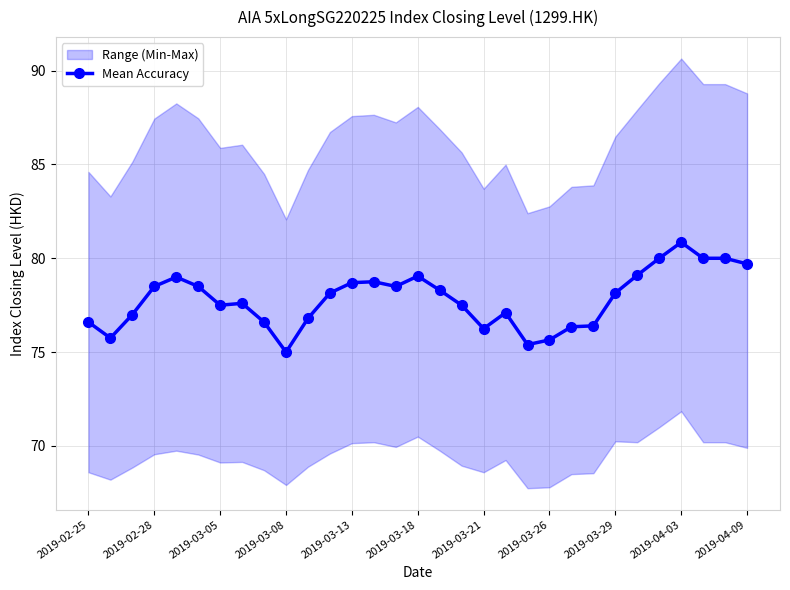

What is the lowest value of the Mean Accuracy series?

75.0